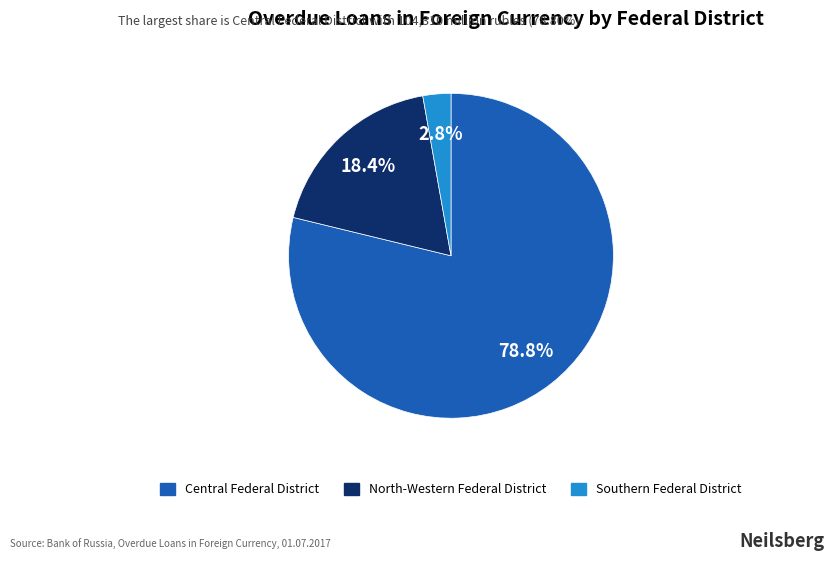

Is there any slice that represents more than half of the pie?

Yes